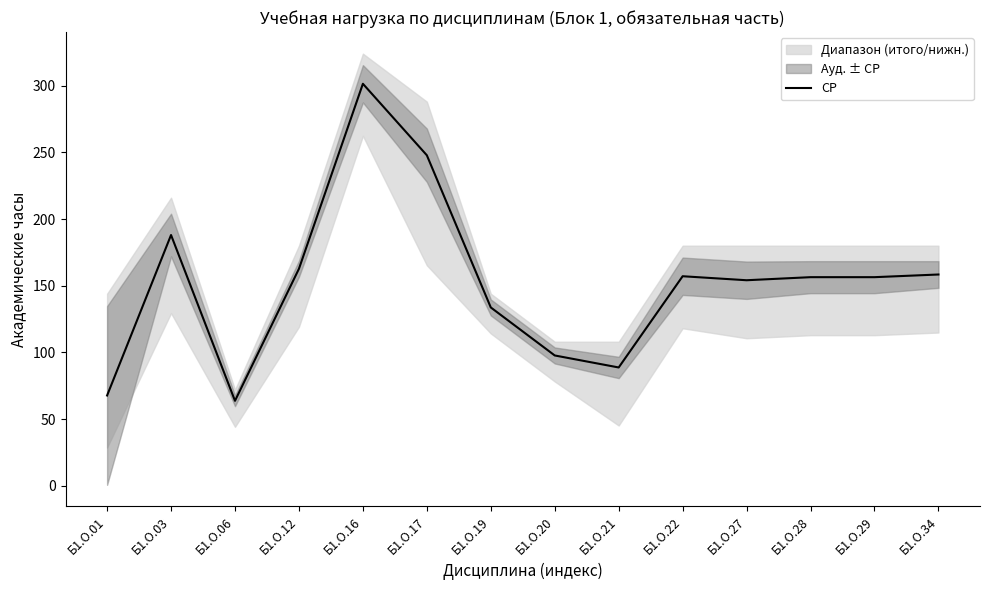

Is it true that the value at Б1.О.29 is 156.4?

True